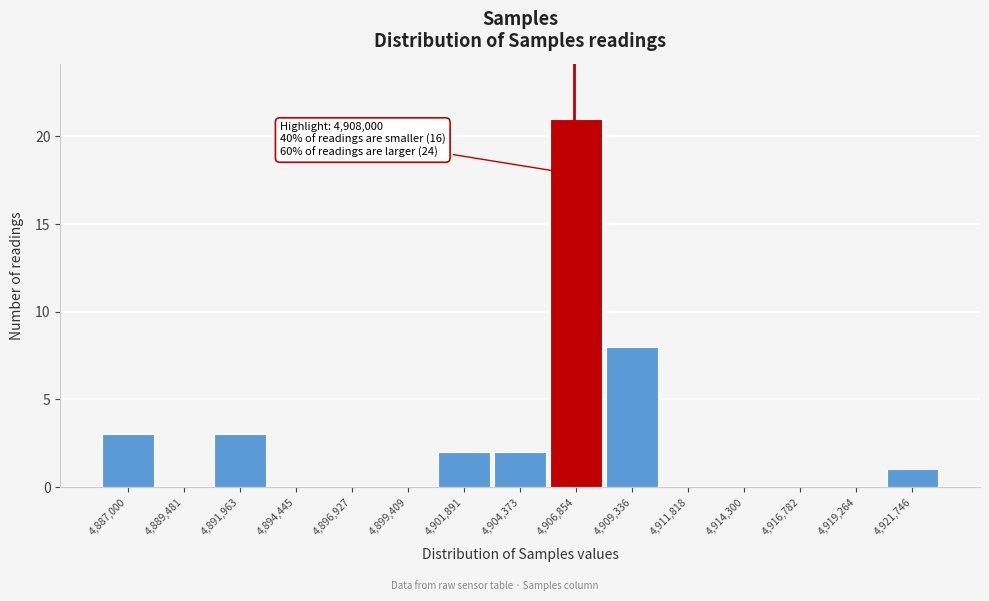

Reading left to right, list all the values displayed in this chart.

4,887,000=3	4,889,481=0	4,891,963=3	4,894,445=0	4,896,927=0	4,899,409=0	4,901,891=2	4,904,373=2	4,906,854=21	4,909,336=8	4,911,818=0	4,914,300=0	4,916,782=0	4,919,264=0	4,921,746=1